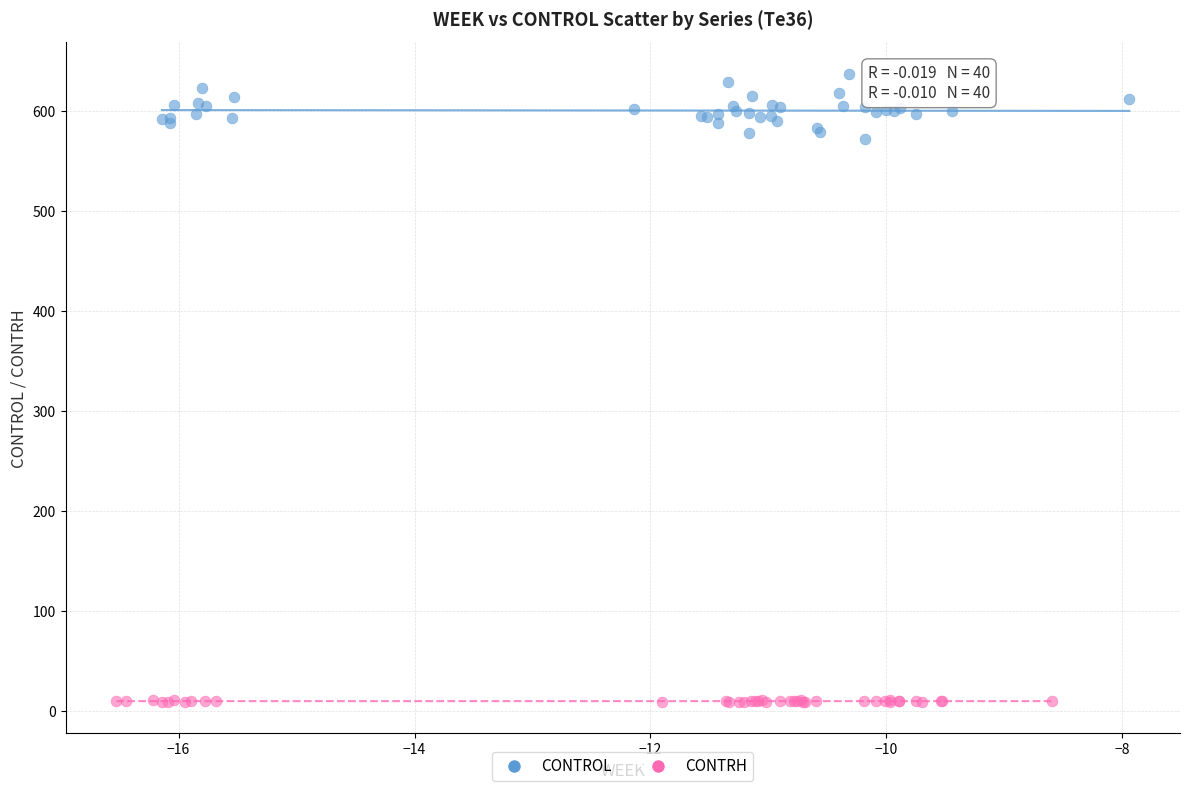

Which series has the largest Y range (max minus min)?

CONTROL